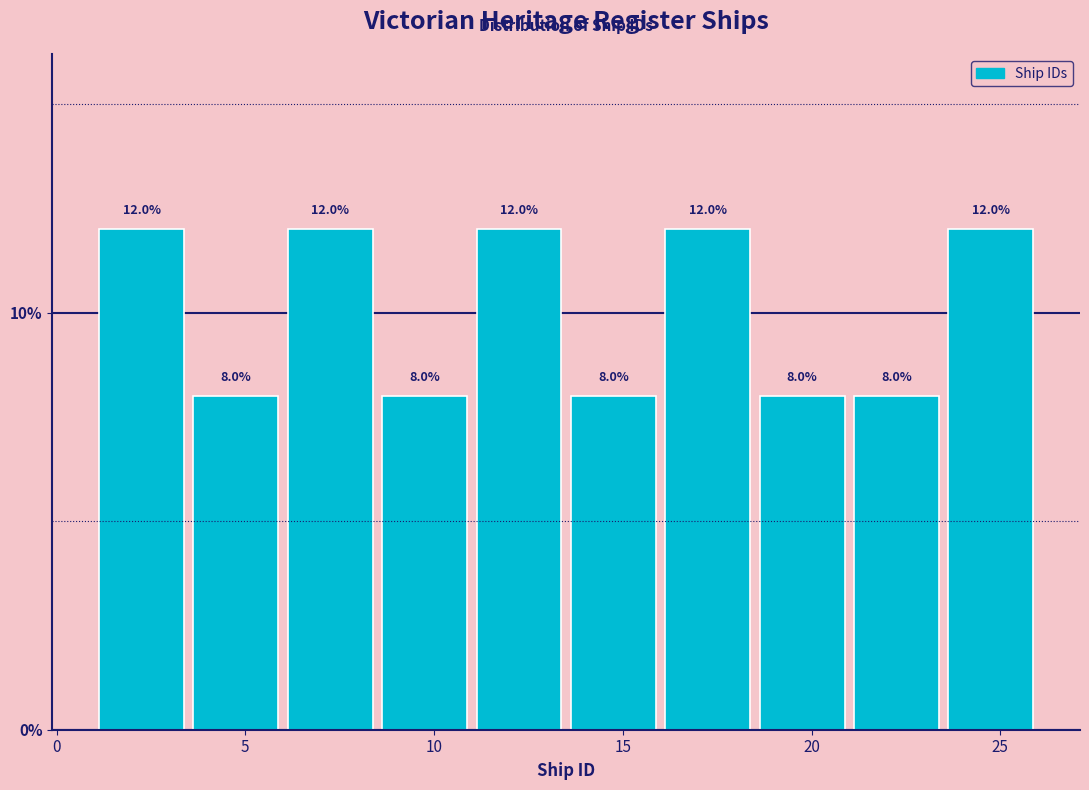

How tall is the bar that spans 6.0 to 8.5 on the x-axis?

12.0